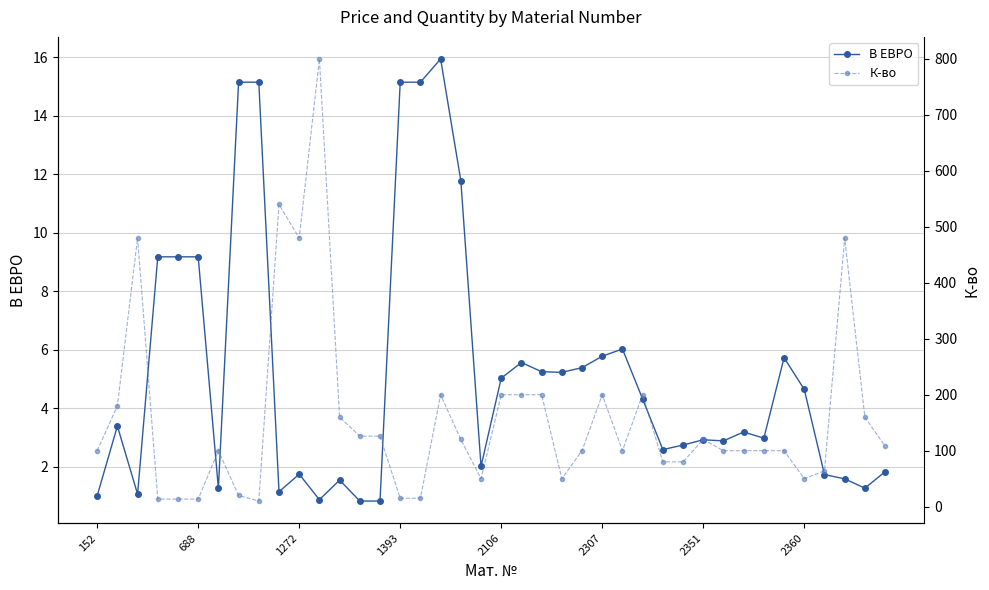

How many lines are shown in the chart?

2